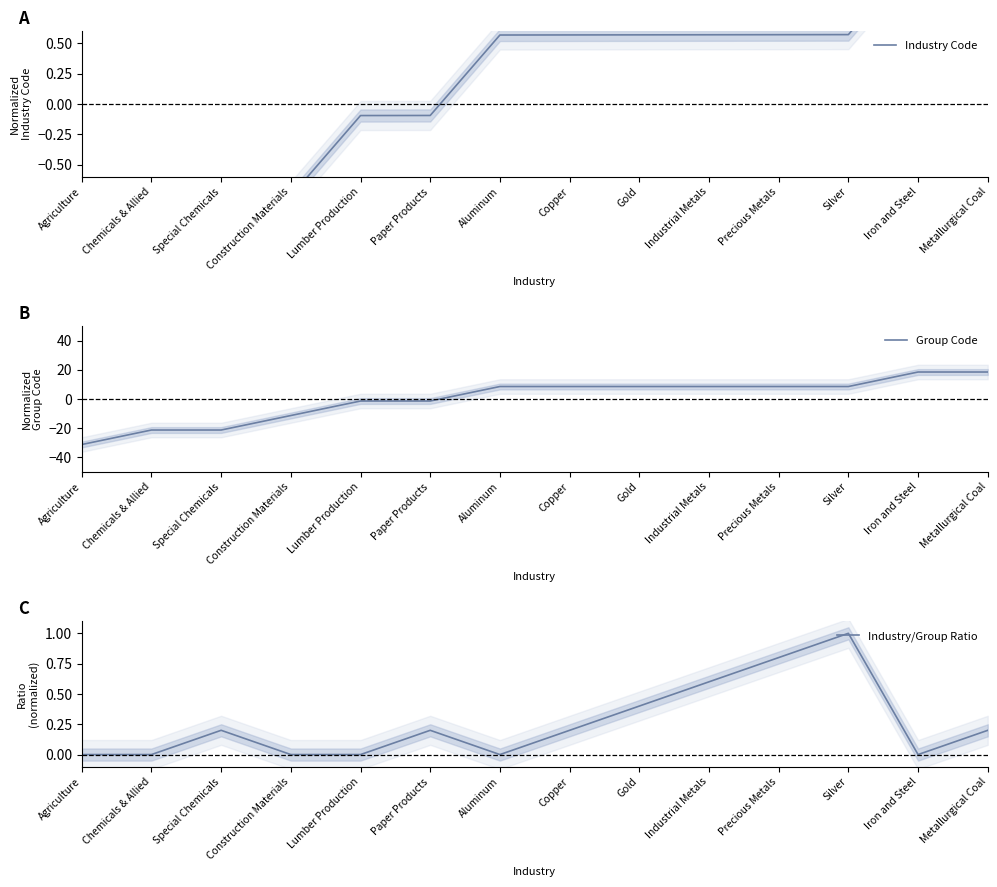

What is the difference between the maximum and second lowest values in the Group Code series?

39.9